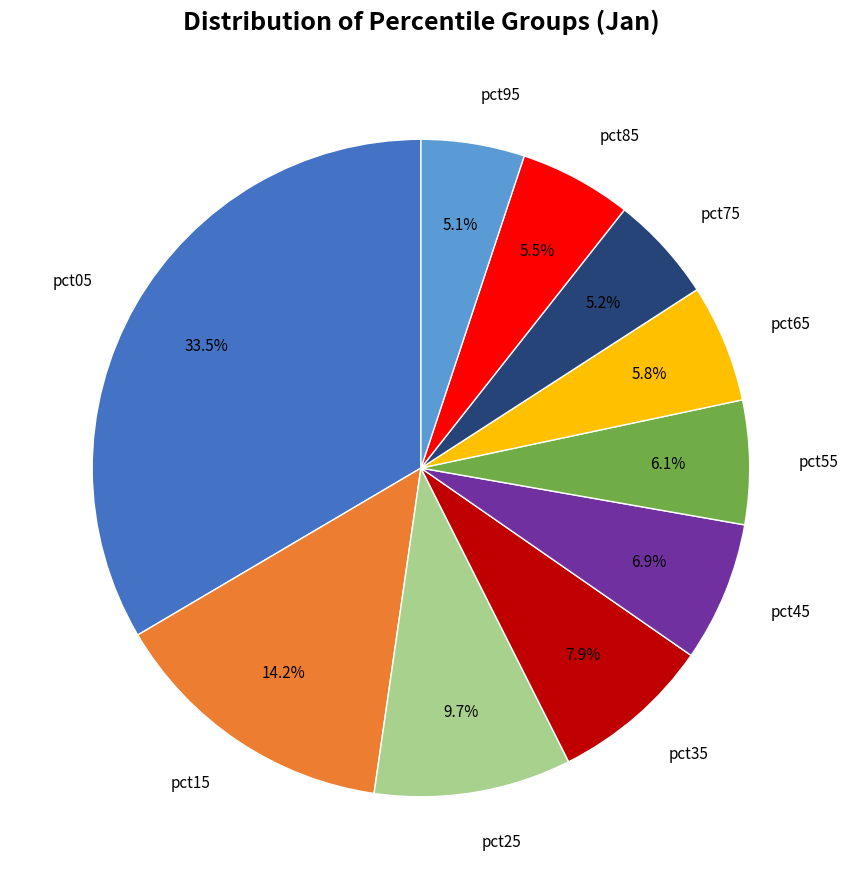

Is there a majority slice in this chart?

No